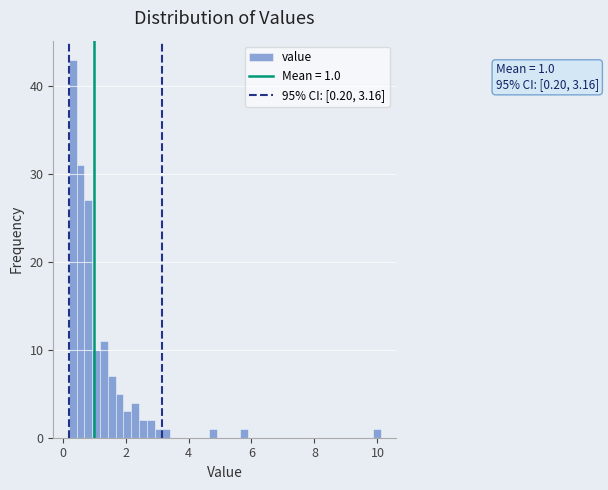

Around what value on the x-axis is the tallest bar? Give the approximate position of its centre, as read against the axis.

0.4